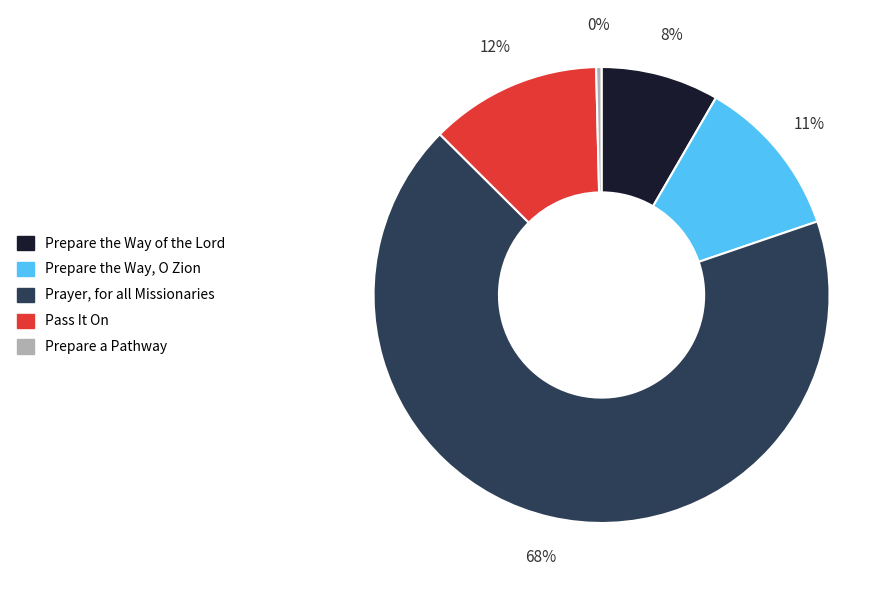

What is the ratio of the value at Prepare the Way of the Lord to the value at Prepare the Way, O Zion?

0.7